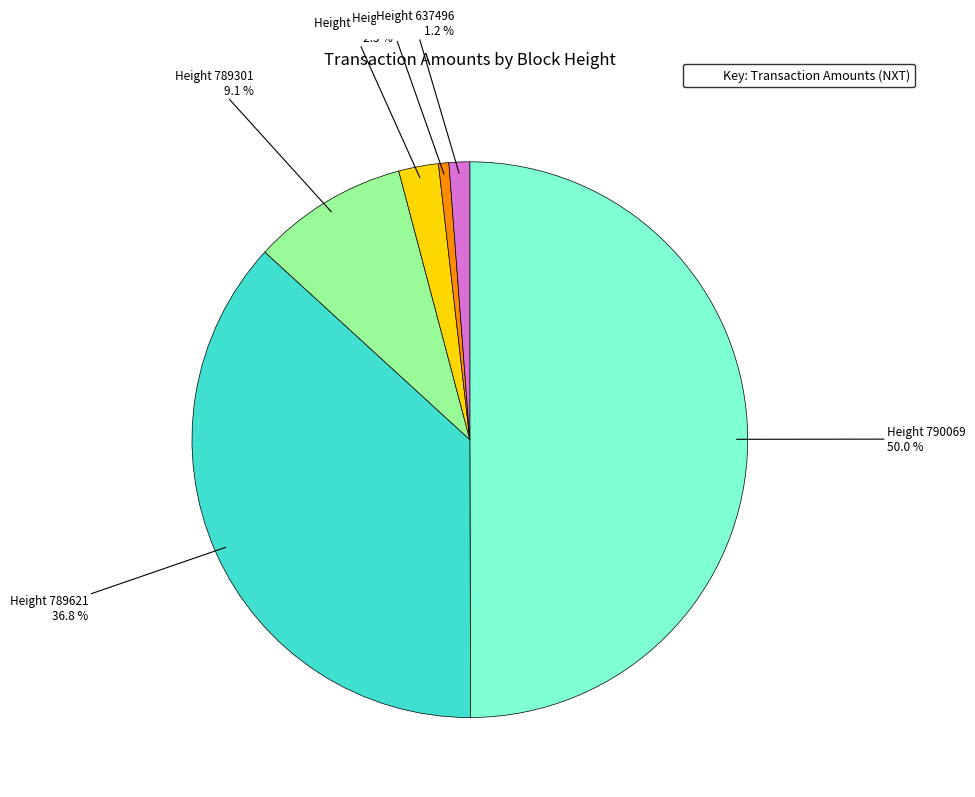

Do Height 790069 and Height 789301 together represent more than half of the pie?

Yes